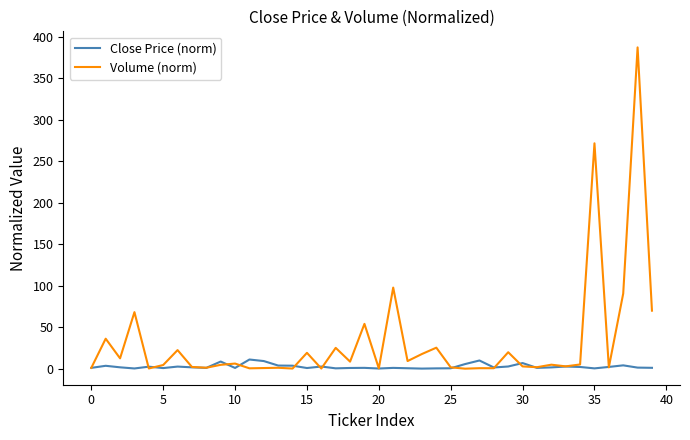

Rank the series by their average value, from highest to lowest.

Volume (norm), Close Price (norm)